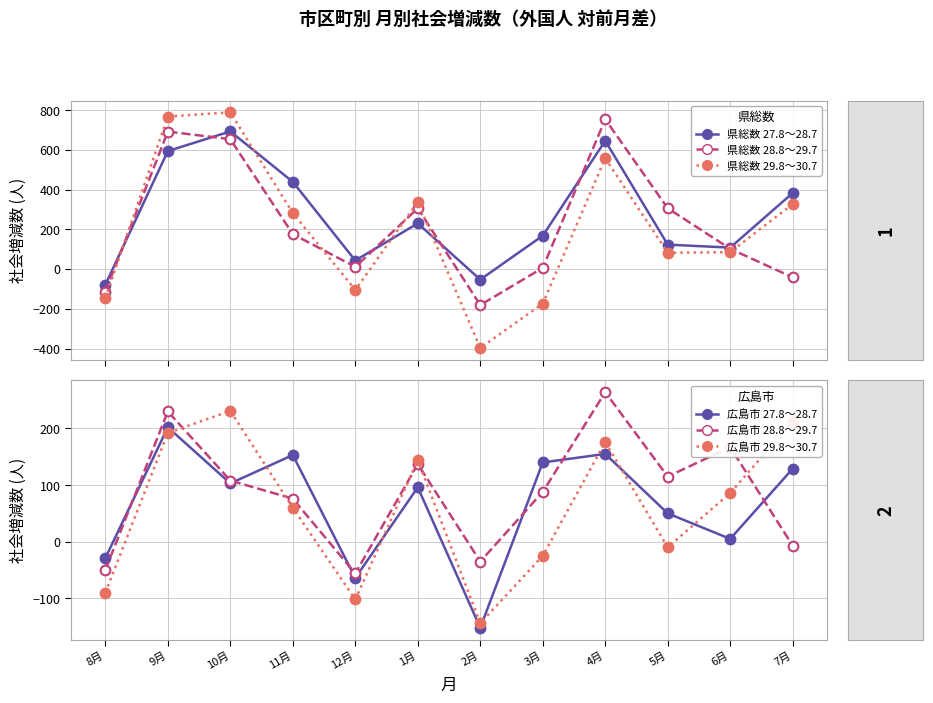

At how many categories does at least one series exceed 246?

7